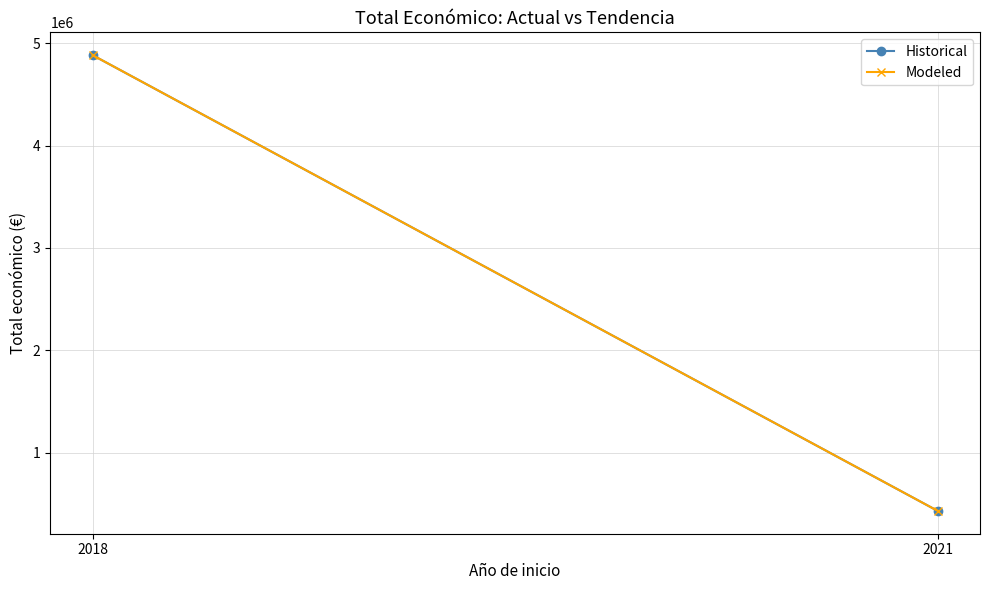

Which series has the largest range (max minus min)?

Historical